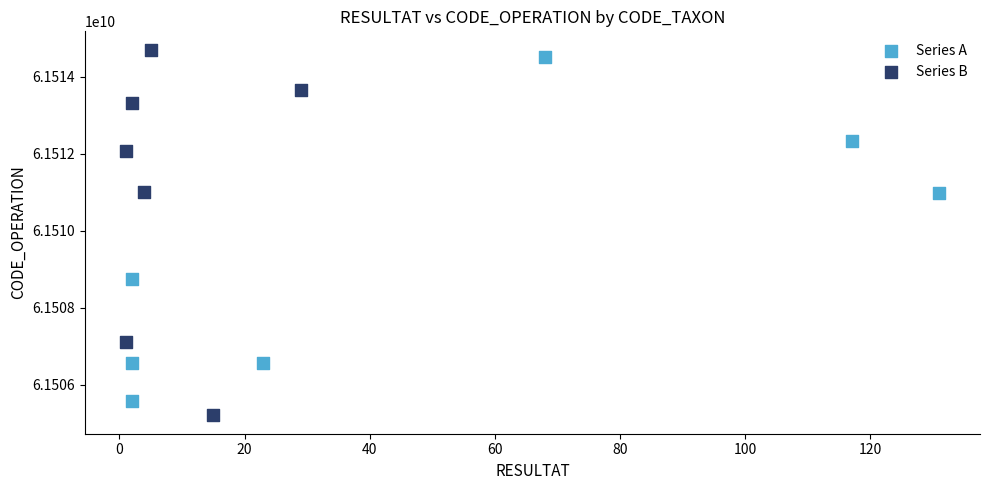

Which series contains the lowest Y value?

Series B